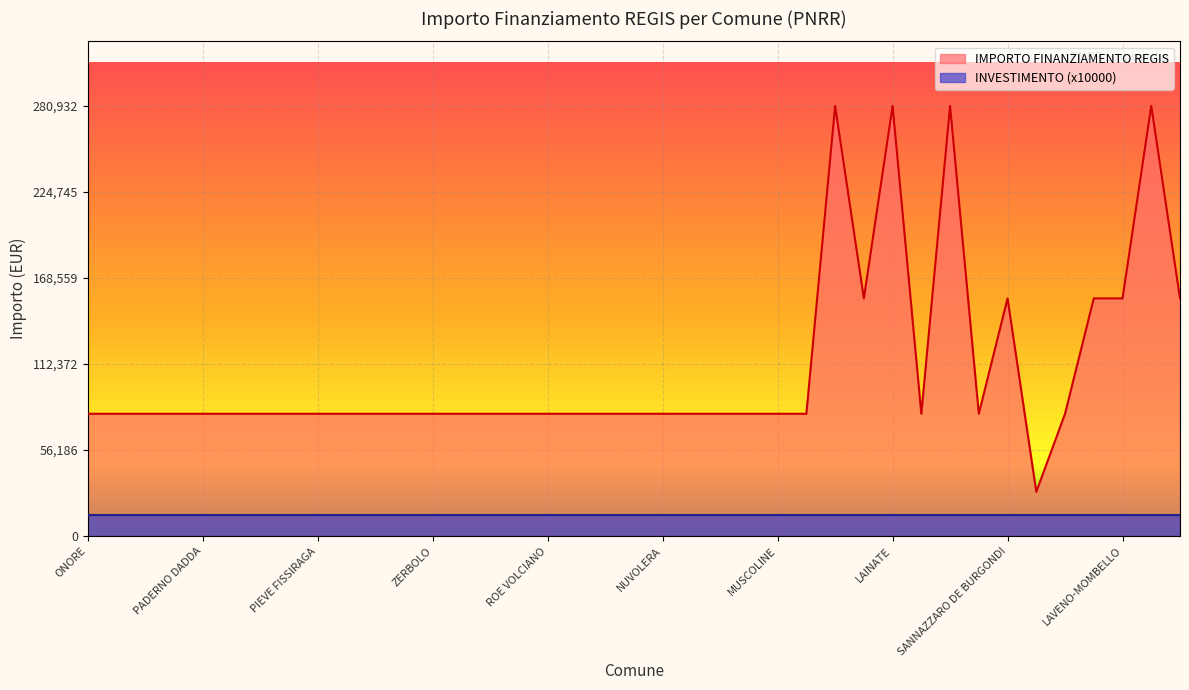

How many interior local valleys (lower than both neighbors) does the data have?

4